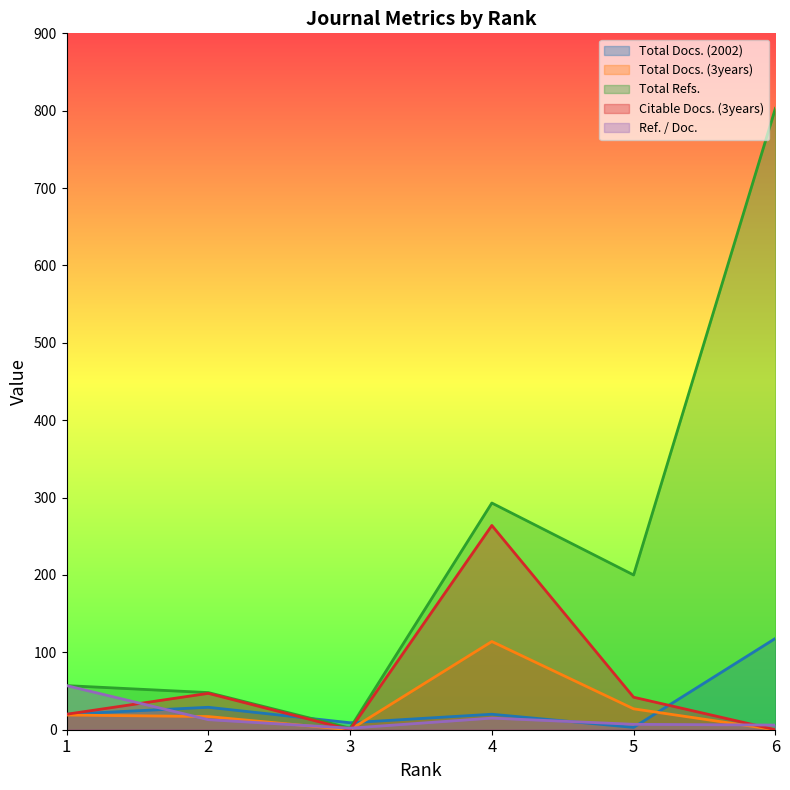

Rank the categories by Total Docs. (3years) value from highest to lowest.

4, 5, 1, 2, 3, 6